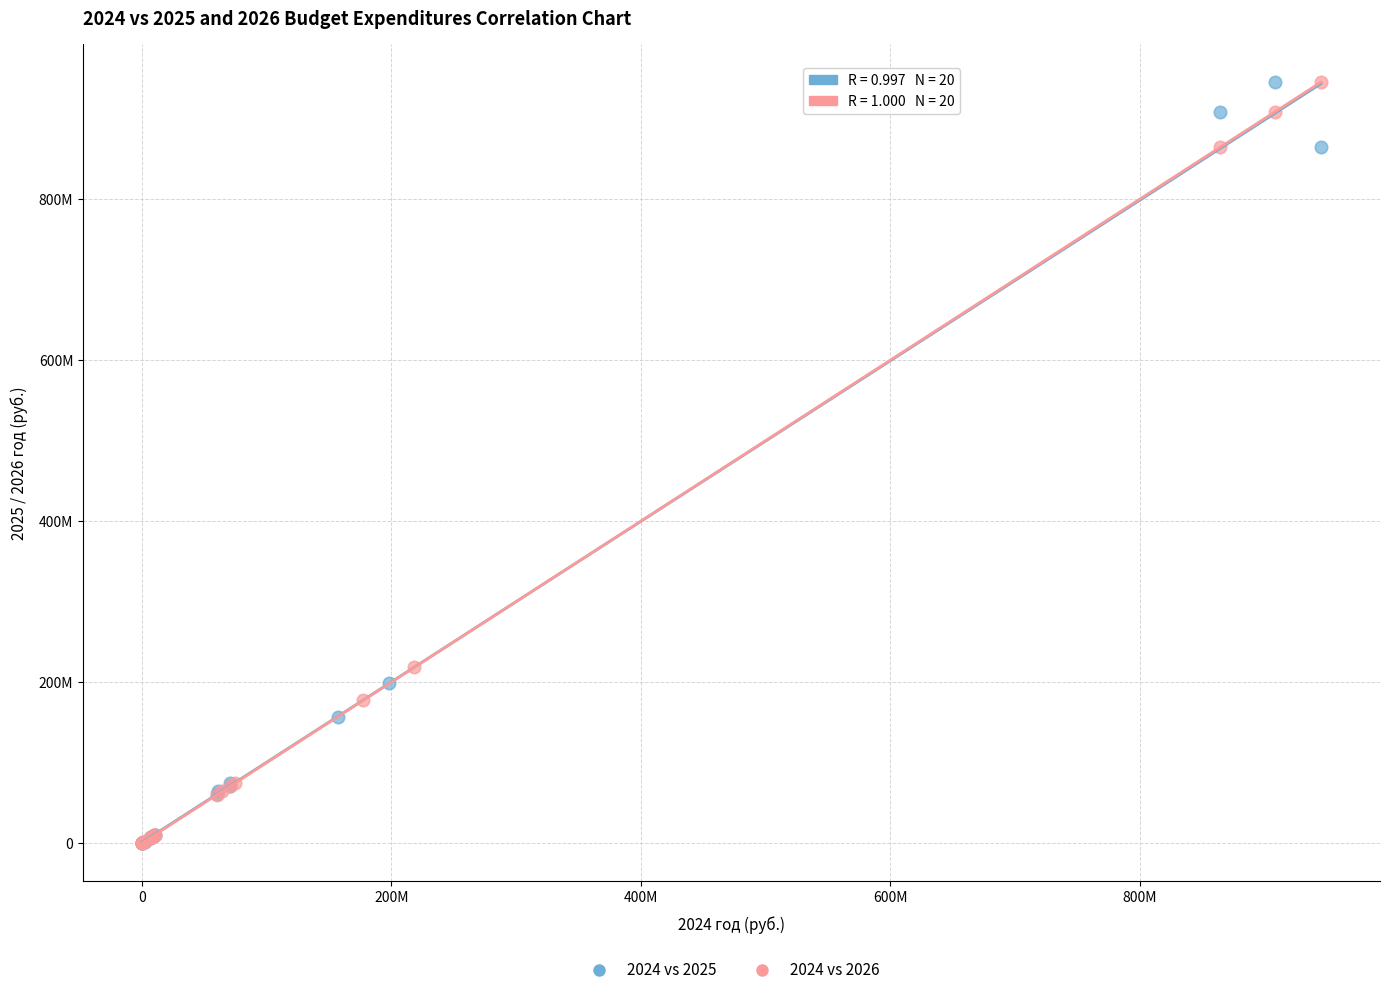

What are all the series names shown in the legend?

2024 vs 2025, 2024 vs 2026